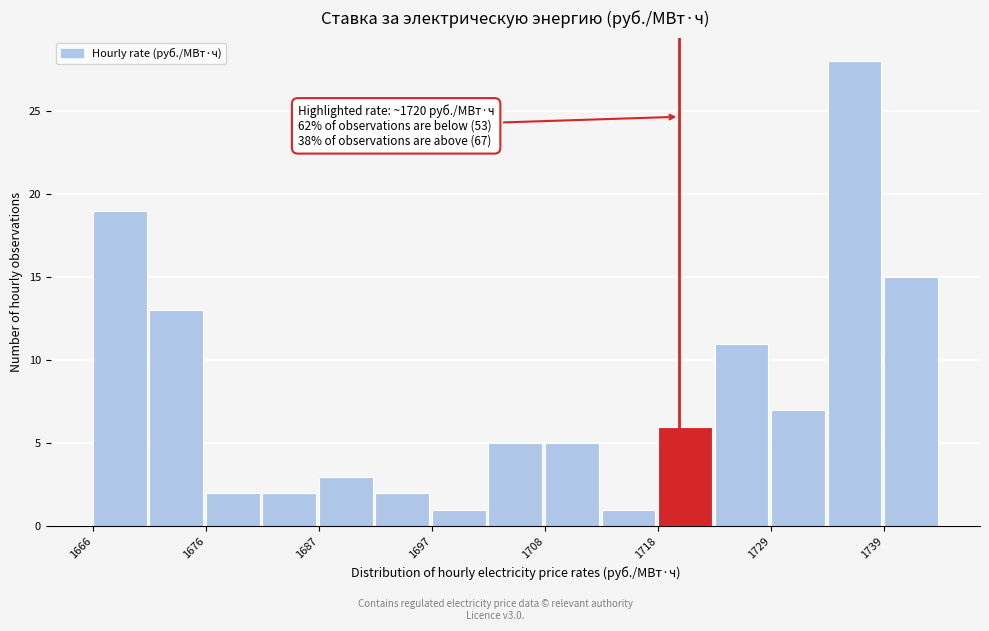

Read against the x-axis, roughly where is the centre of the tallest bar?

1736